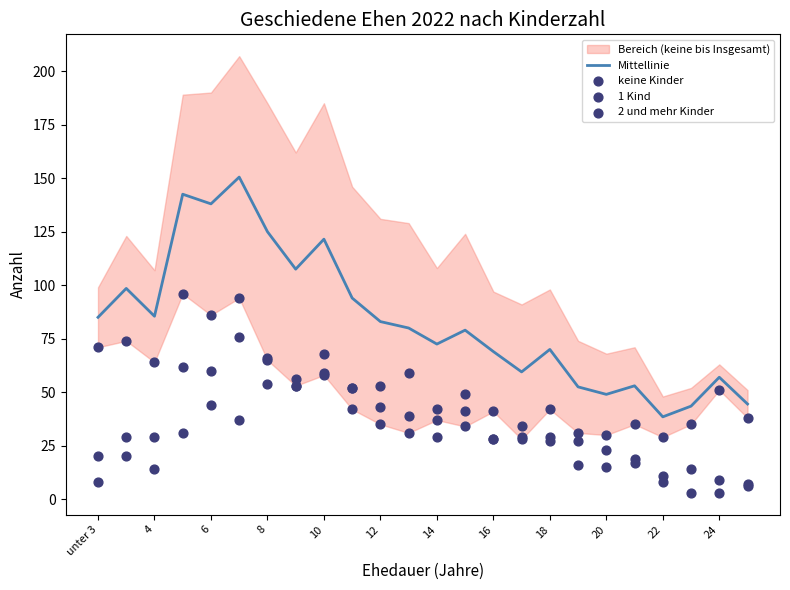

Is it true that Mittellinie equals 69.0 at 16?

True